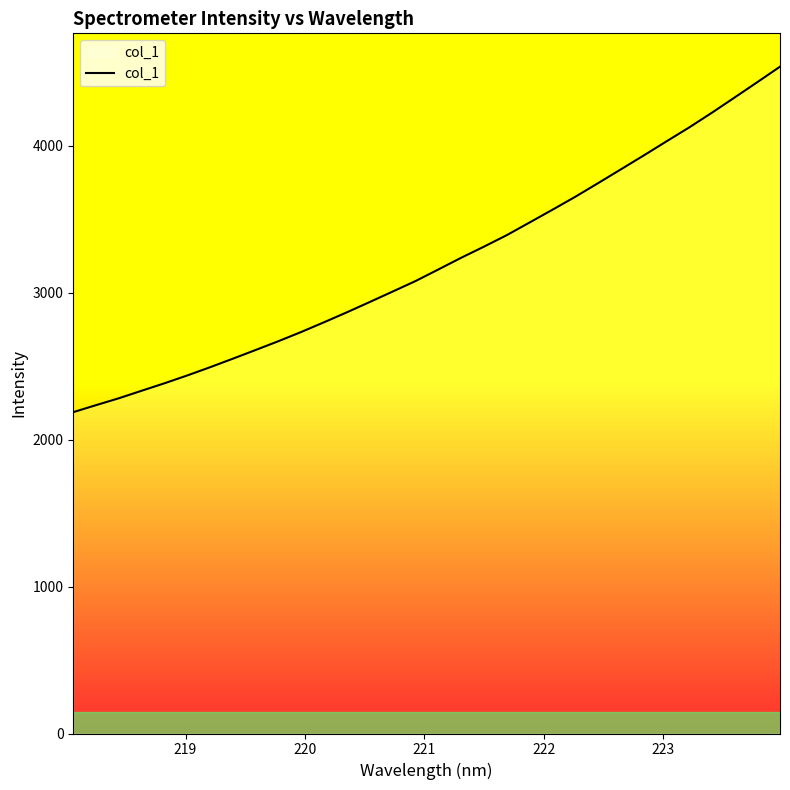

What is the maximum value shown in the chart?

4536.6